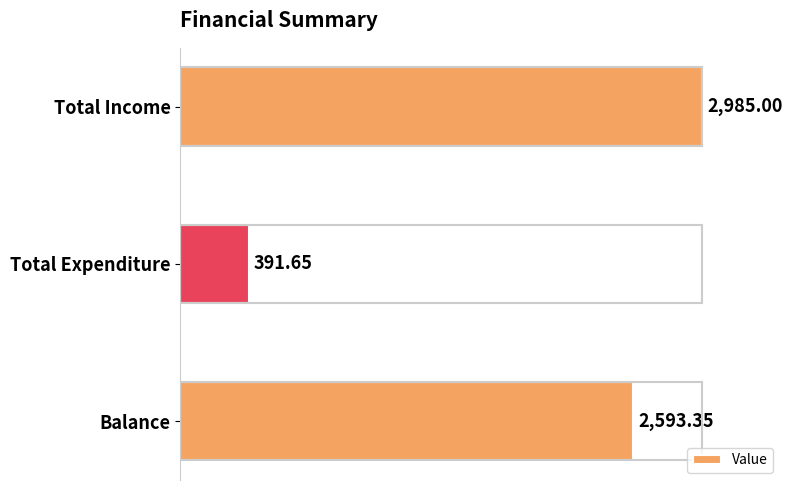

Which label corresponds to the smallest value in the chart?

Total Expenditure